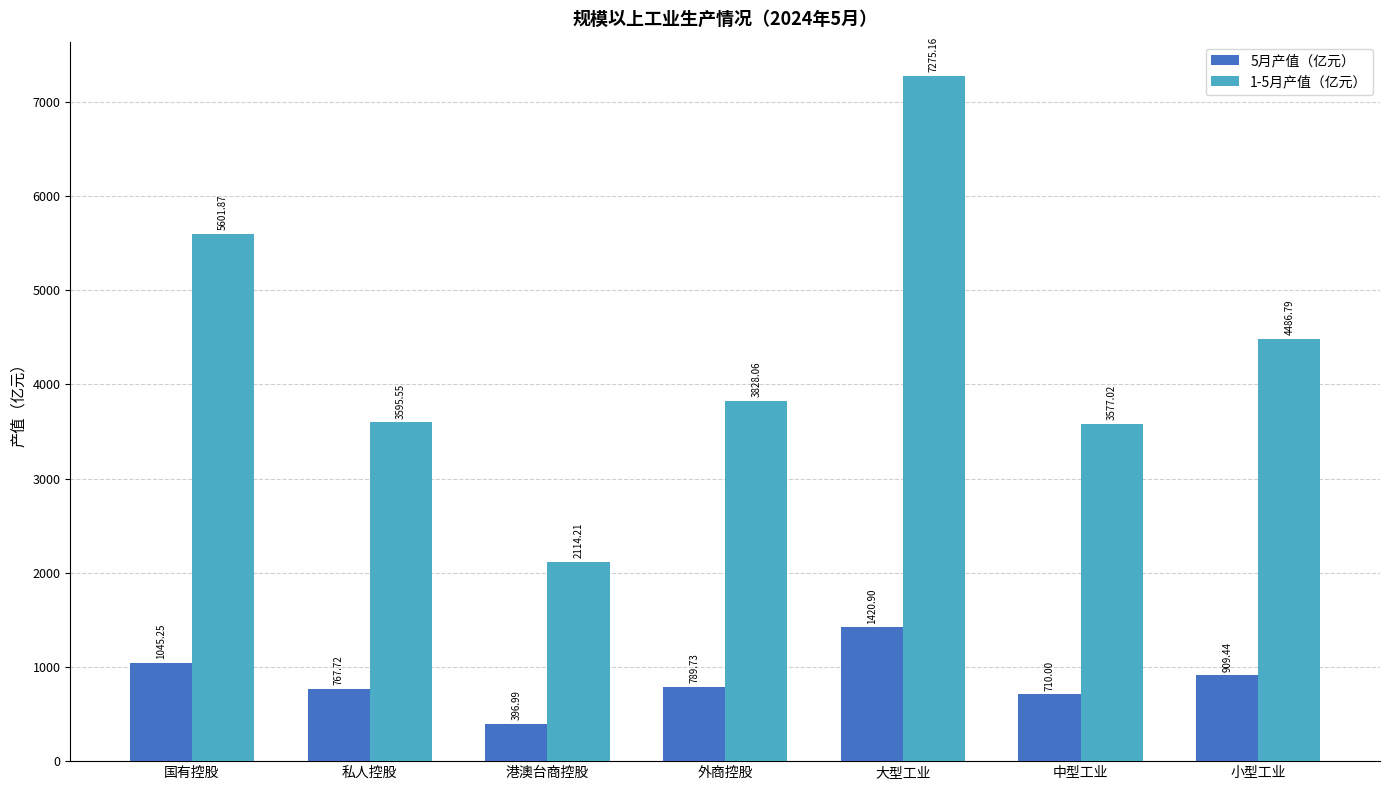

How many data points in 5月产值（亿元） are above 789?

4